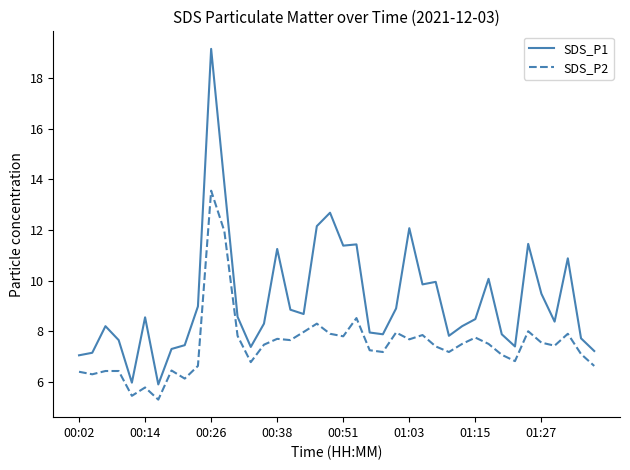

True or false: SDS_P1 and SDS_P2 intersect in this chart.

False